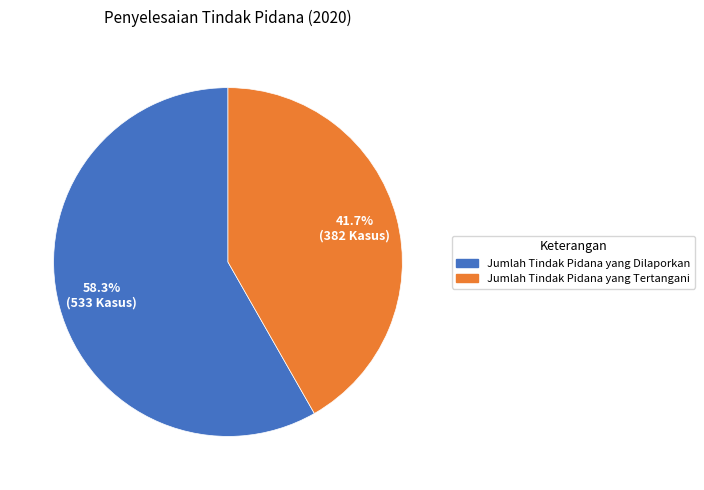

To the nearest percent, what is the difference between the Jumlah Tindak Pidana yang Dilaporkan and Jumlah Tindak Pidana yang Tertangani slice percentages?

17%